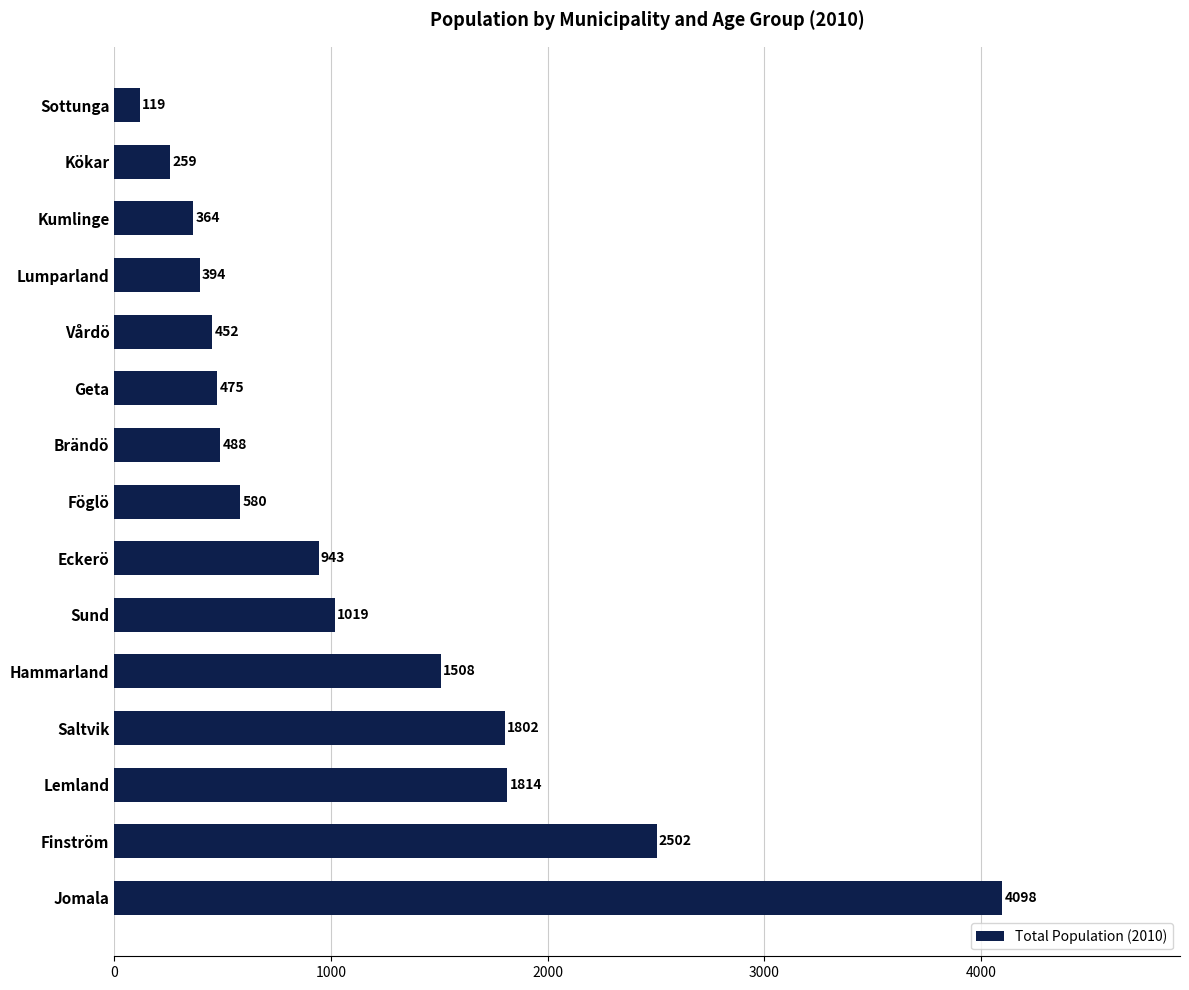

The chart shows a value of 119 at Sottunga. True or false?

True